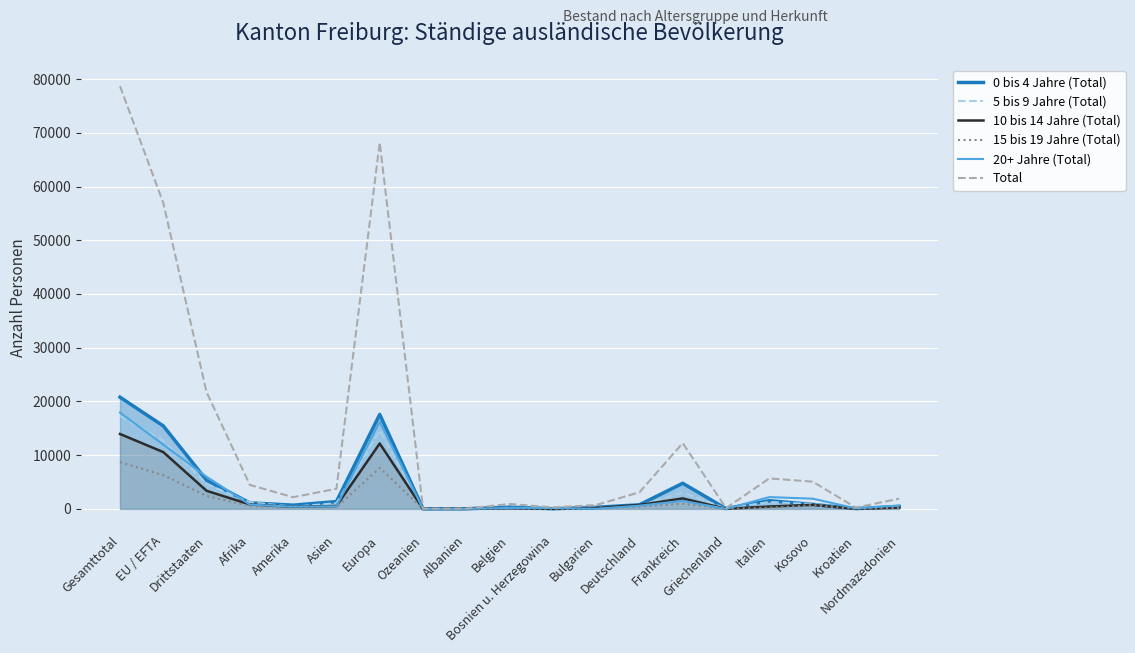

How many data points does each series have?

19